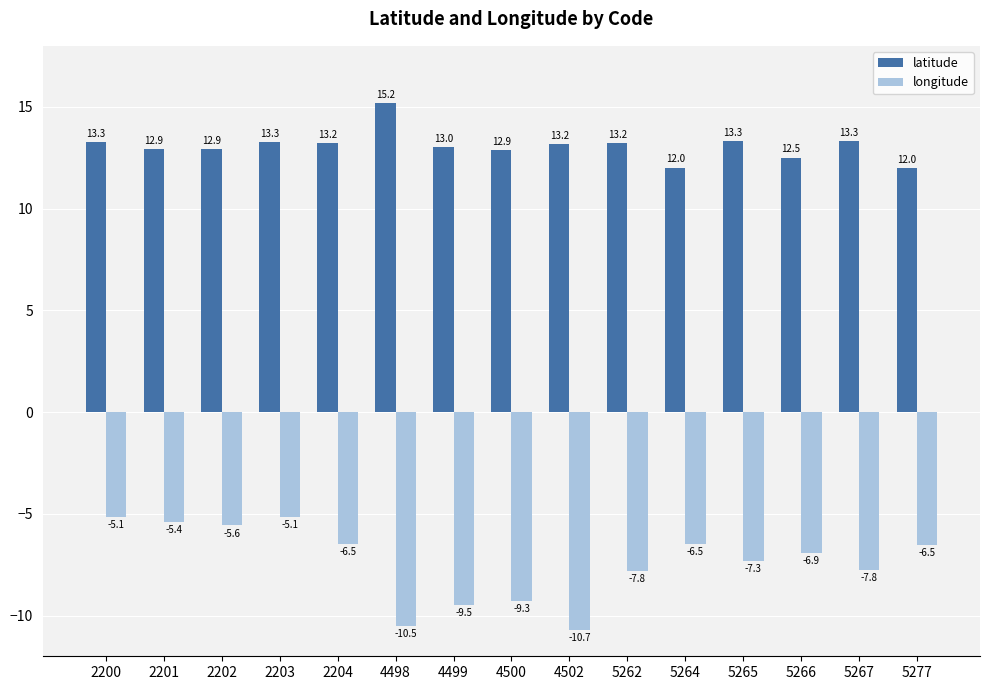

How many bars are there in total?

30